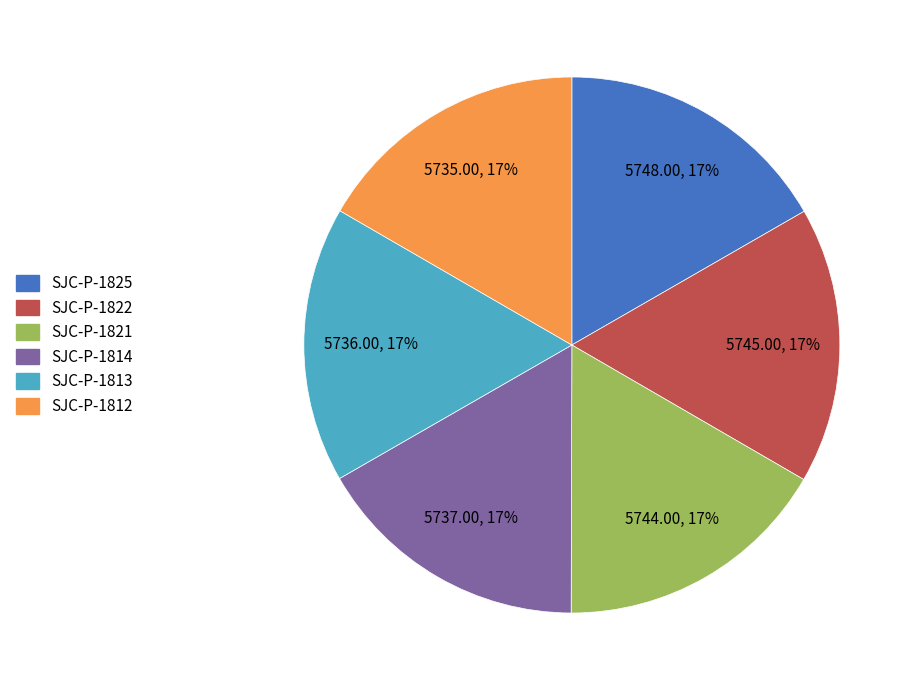

How many slices are in this pie chart?

6